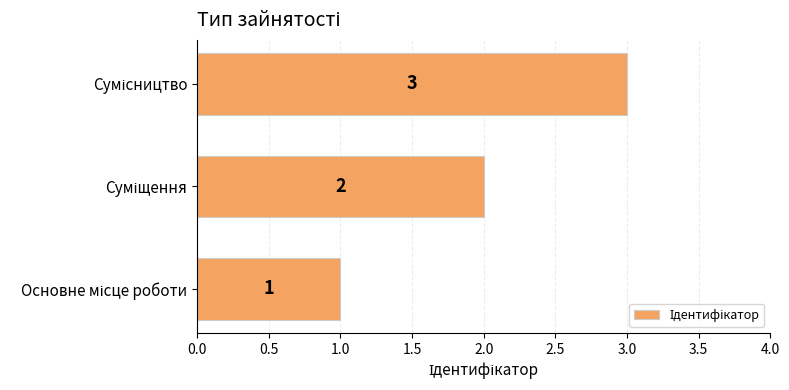

What is the sum of all values?

6